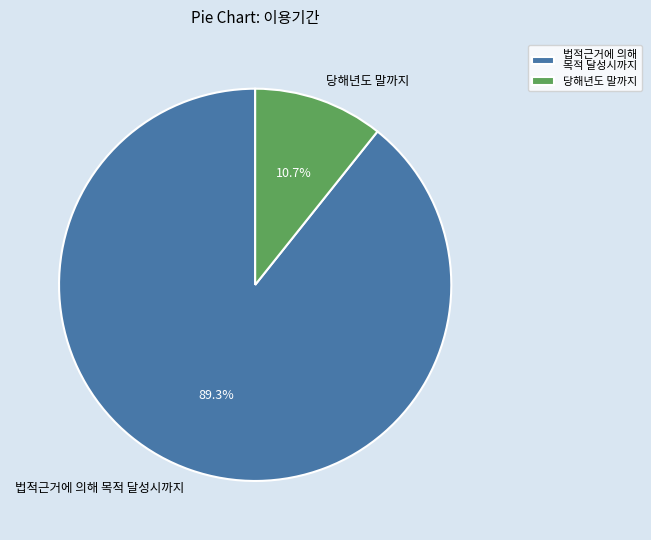

Which category has the smallest portion of the pie?

당해년도 말까지